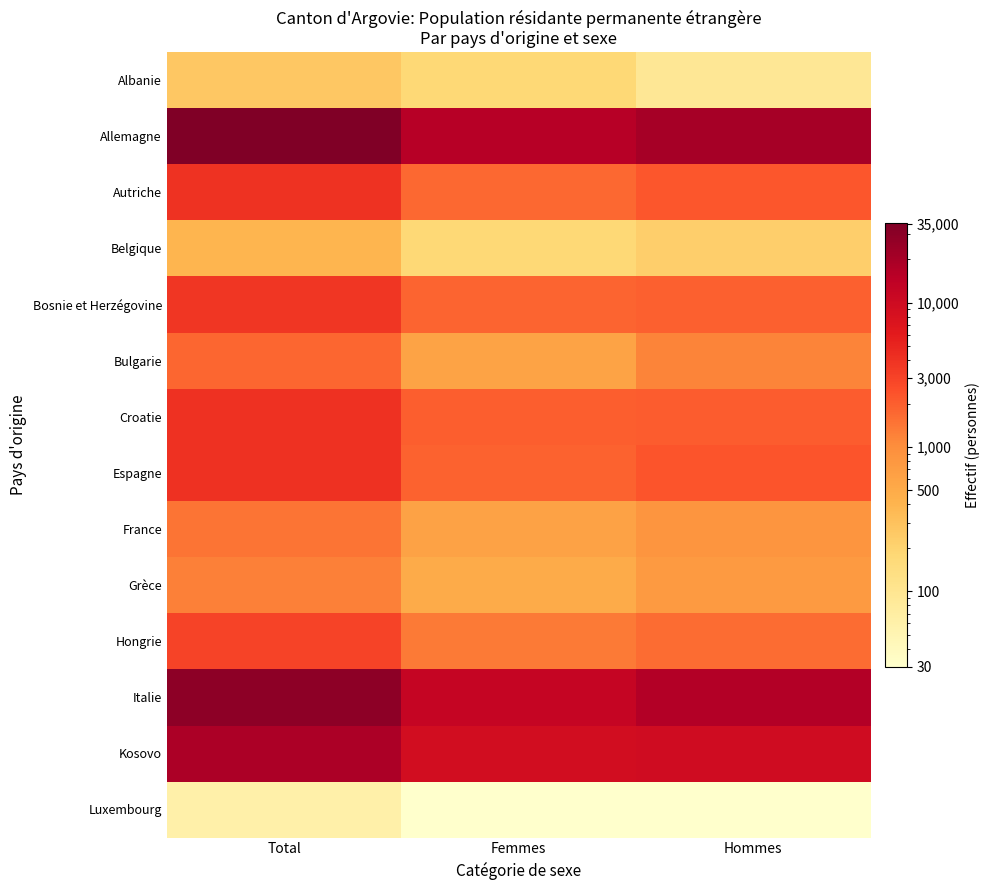

Reading left to right, transcribe all the data shown in this chart.

Albanie: Total=264	Femmes=173	Hommes=91
Allemagne: Total=35774	Femmes=15599	Hommes=20175
Autriche: Total=3956	Femmes=1749	Hommes=2207
Belgique: Total=394	Femmes=173	Hommes=221
Bosnie et Herzégovine: Total=3758	Femmes=1852	Hommes=1906
Bulgarie: Total=1772	Femmes=608	Hommes=1164
Croatie: Total=4059	Femmes=1994	Hommes=2065
Espagne: Total=4111	Femmes=1856	Hommes=2255
France: Total=1472	Femmes=621	Hommes=851
Grèce: Total=1250	Femmes=502	Hommes=748
Hongrie: Total=2992	Femmes=1356	Hommes=1636
Italie: Total=28846	Femmes=12140	Hommes=16706
Kosovo: Total=18700	Femmes=9176	Hommes=9524
Luxembourg: Total=60	Femmes=30	Hommes=30